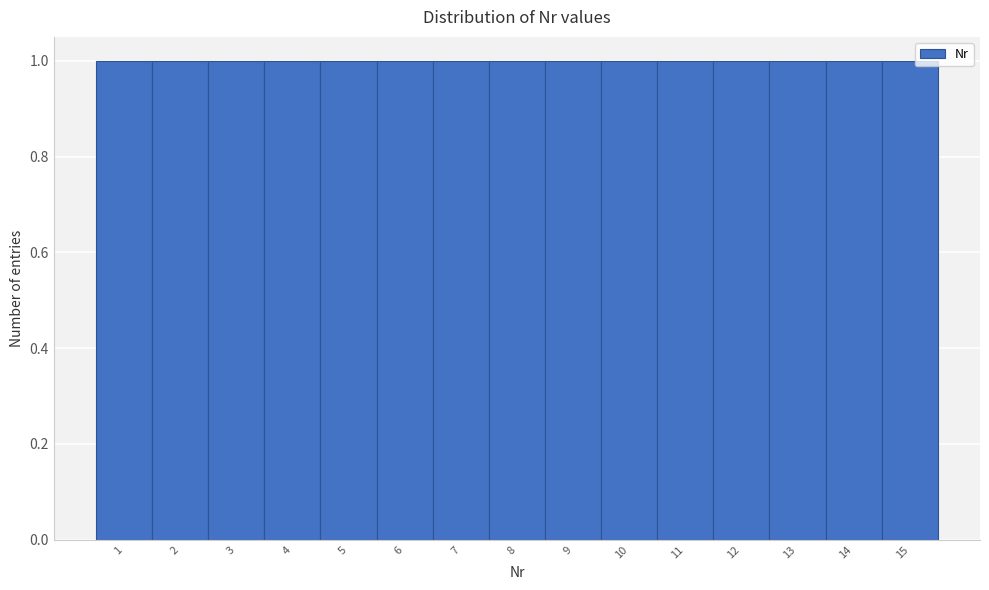

Reading left to right, list every bar in this chart as the range it spans on the x-axis followed by its height. The values are not printed on the chart, so give them approximately, as read against the axis.

0.5 to 1.5: 1
1.5 to 2.5: 1
2.5 to 3.5: 1
3.5 to 4.5: 1
4.5 to 5.5: 1
5.5 to 6.5: 1
6.5 to 7.5: 1
7.5 to 8.5: 1
8.5 to 9.5: 1
9.5 to 10.5: 1
10.5 to 11.5: 1
11.5 to 12.5: 1
12.5 to 13.5: 1
13.5 to 14.5: 1
14.5 to 15.5: 1